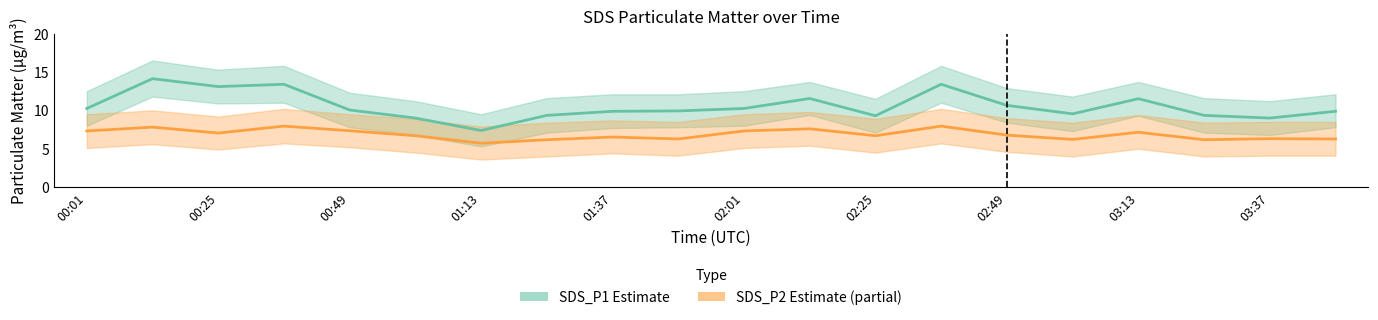

Reading left to right, what are all the values shown in this chart?

SDS_P1 Estimate: 10.2	14.1	13.1	13.4	10.1	9.0	7.4	9.3	9.9	9.9	10.2	11.6	9.3	13.4	10.7	9.6	11.5	9.3	9.0	9.9
SDS_P2 Estimate (partial): 7.3	7.8	7.0	8.0	7.3	6.7	5.7	6.2	6.5	6.3	7.3	7.6	6.7	8.0	6.8	6.2	7.2	6.2	6.3	6.3